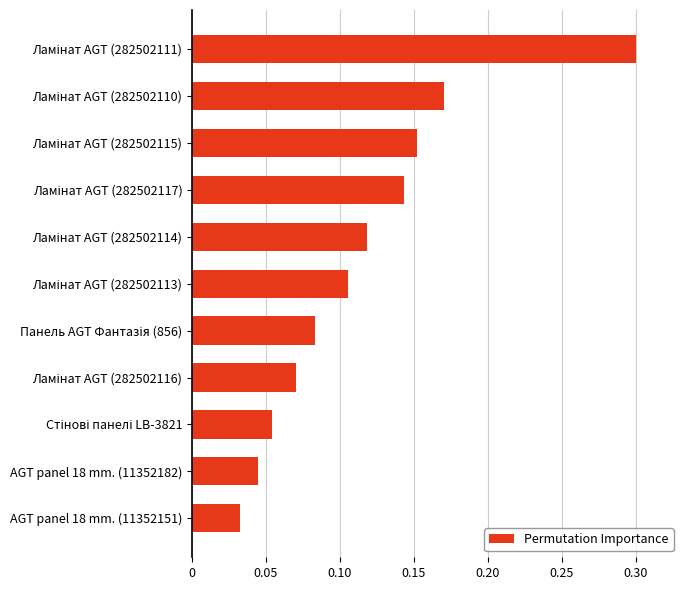

What is the maximum value shown in the chart?

0.3